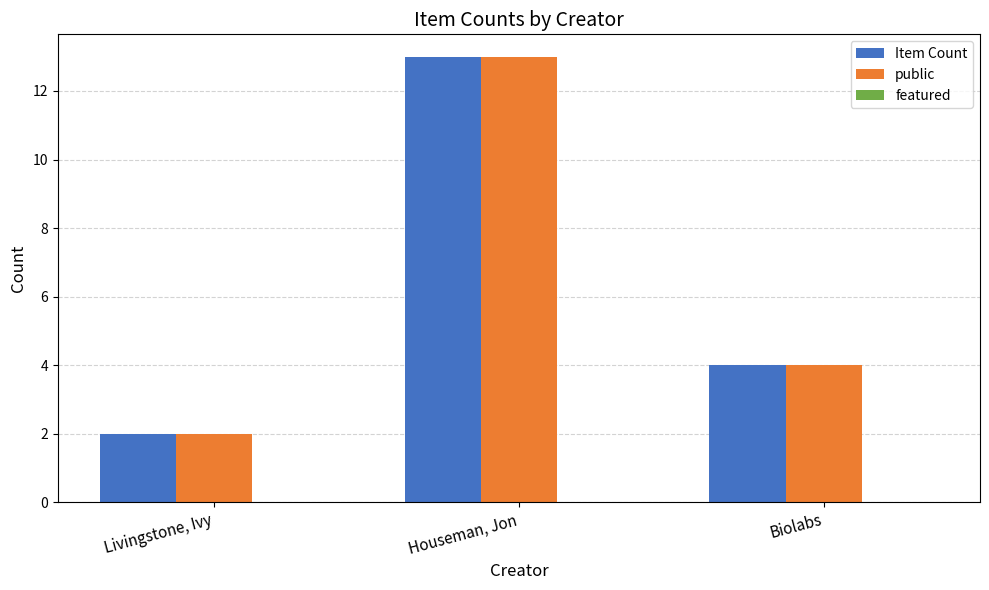

Is it true that public equals 19 at Houseman, Jon?

False